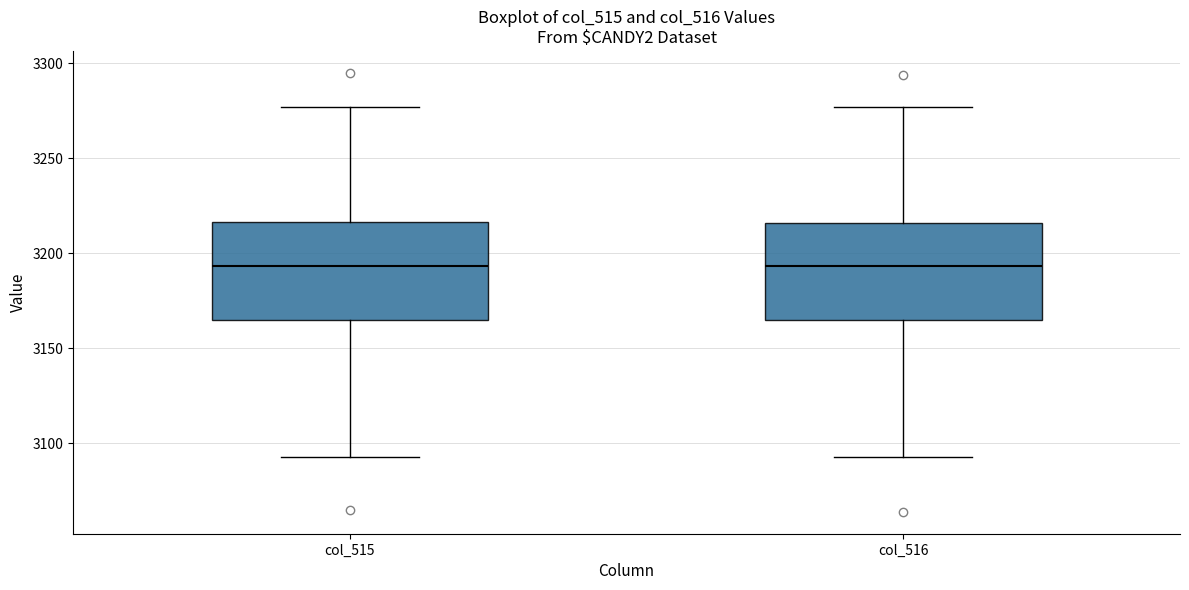

Reading left to right, read every box against the y-axis: the position of its median line, the range the box covers, and the ends of its whiskers. The values are not printed on the chart, so give them approximately, as read against the axis.

col_515: median 3195, box 3165 to 3215, whiskers 3095 to 3275
col_516: median 3195, box 3165 to 3215, whiskers 3095 to 3275